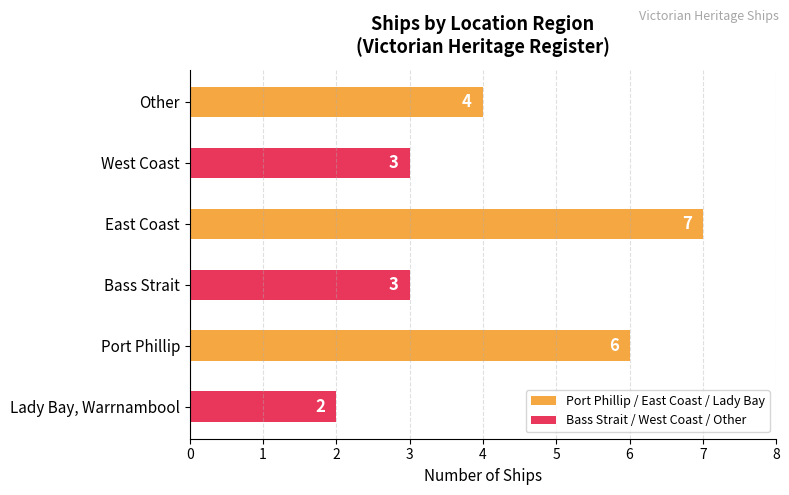

Which has a higher value, East Coast or West Coast?

East Coast